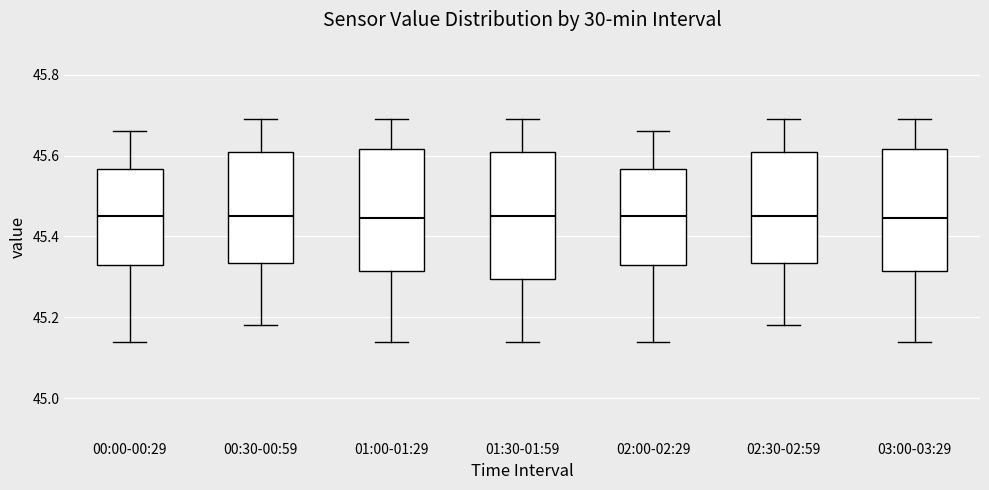

Reading left to right, read every box against the y-axis: the position of its median line, the range the box covers, and the ends of its whiskers. The values are not printed on the chart, so give them approximately, as read against the axis.

00:00-00:29: median 45.46, box 45.34 to 45.56, whiskers 45.14 to 45.66
00:30-00:59: median 45.46, box 45.34 to 45.62, whiskers 45.18 to 45.70
01:00-01:29: median 45.44, box 45.32 to 45.62, whiskers 45.14 to 45.70
01:30-01:59: median 45.46, box 45.30 to 45.62, whiskers 45.14 to 45.70
02:00-02:29: median 45.46, box 45.34 to 45.56, whiskers 45.14 to 45.66
02:30-02:59: median 45.46, box 45.34 to 45.62, whiskers 45.18 to 45.70
03:00-03:29: median 45.44, box 45.32 to 45.62, whiskers 45.14 to 45.70